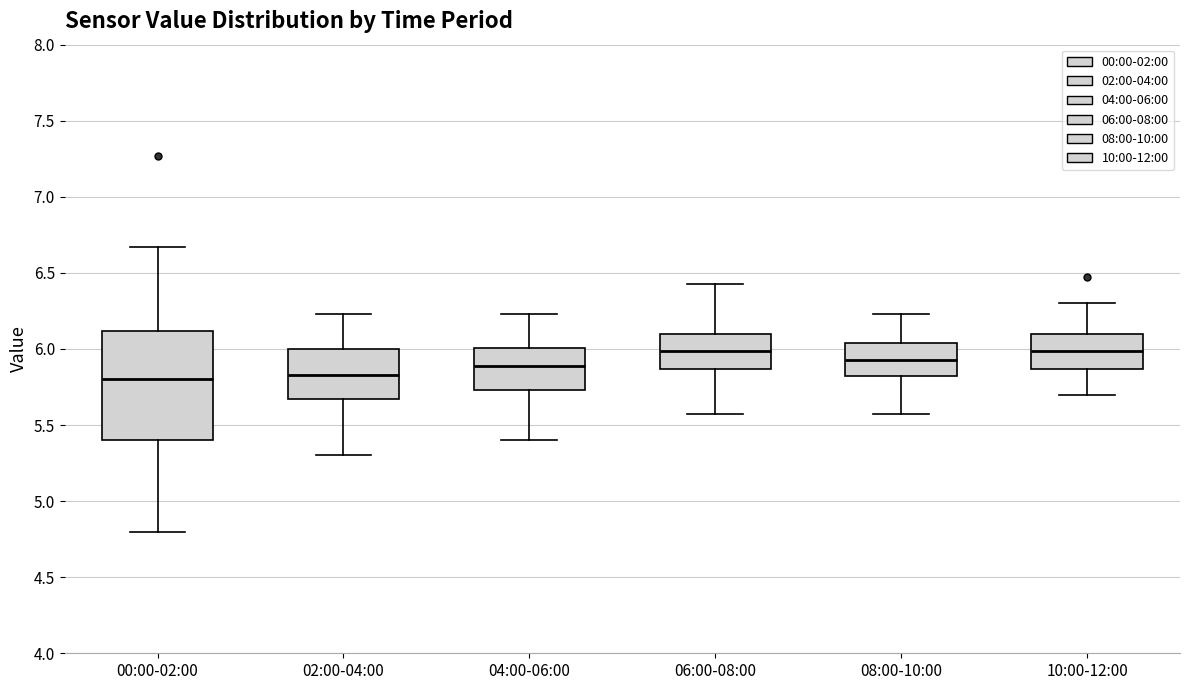

Where is the lower edge of the box for 04:00-06:00 on the y-axis? The values are not printed on the chart, so give them approximately, as read against the axis.

5.75